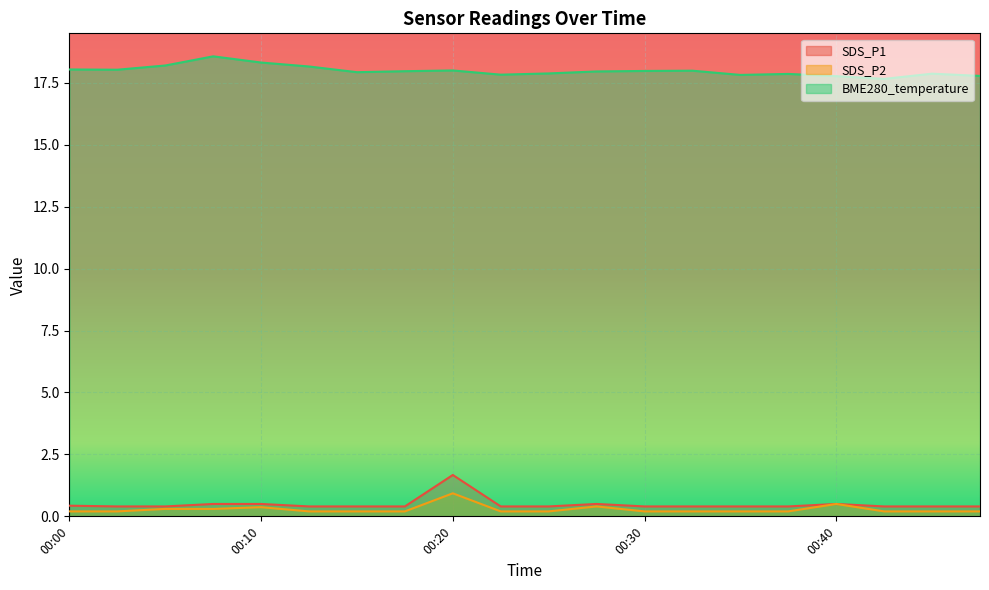

Is the value of SDS_P2 at 00:42 greater than the value of BME280_temperature at 00:30?

No